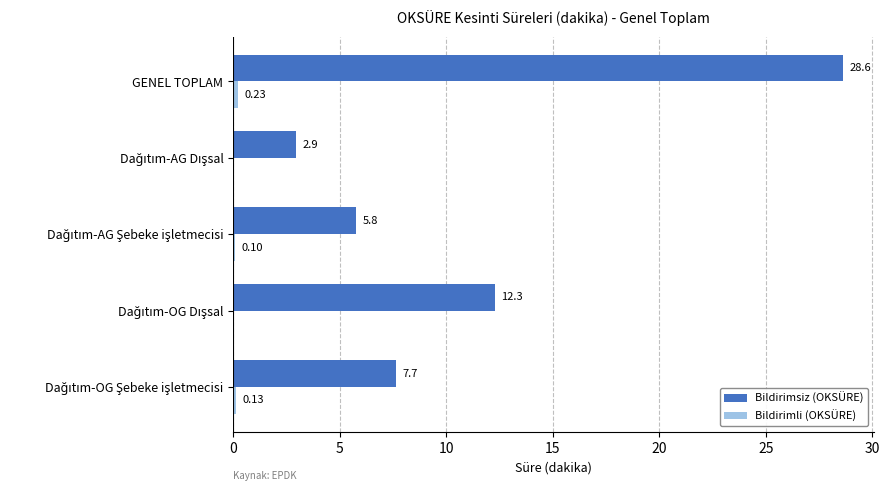

At which category is the sum across all series the highest?

GENEL TOPLAM